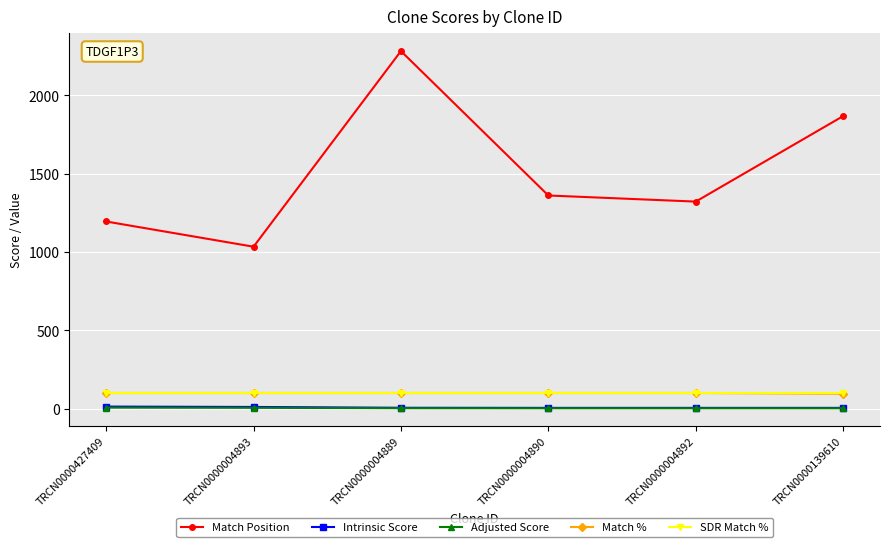

What is the difference between the highest and lowest values at TRCN0000004893?

1028.6